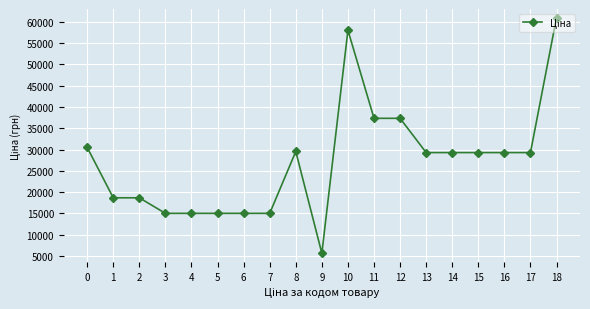

True or false: the data has more than 0 interior local peaks.

True